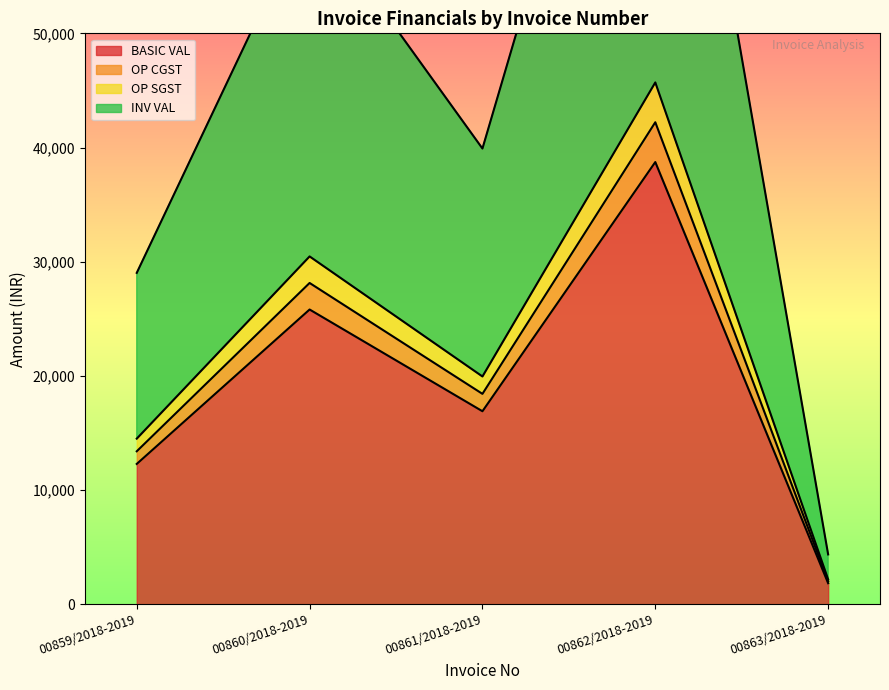

What is the highest value of the BASIC VAL series?

38730.0